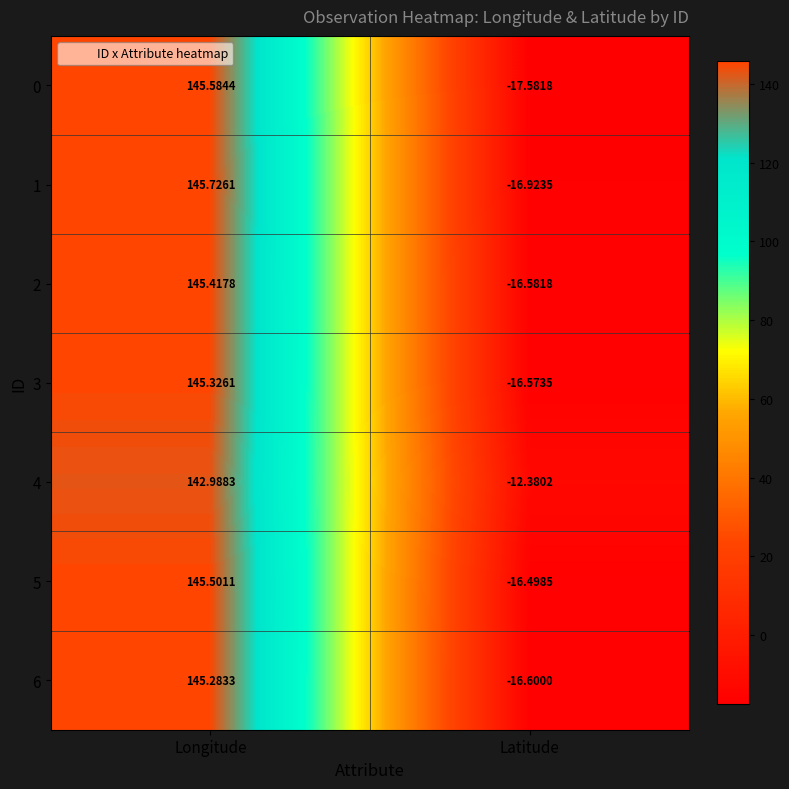

Where is 6 nearest to the value 64?

Latitude